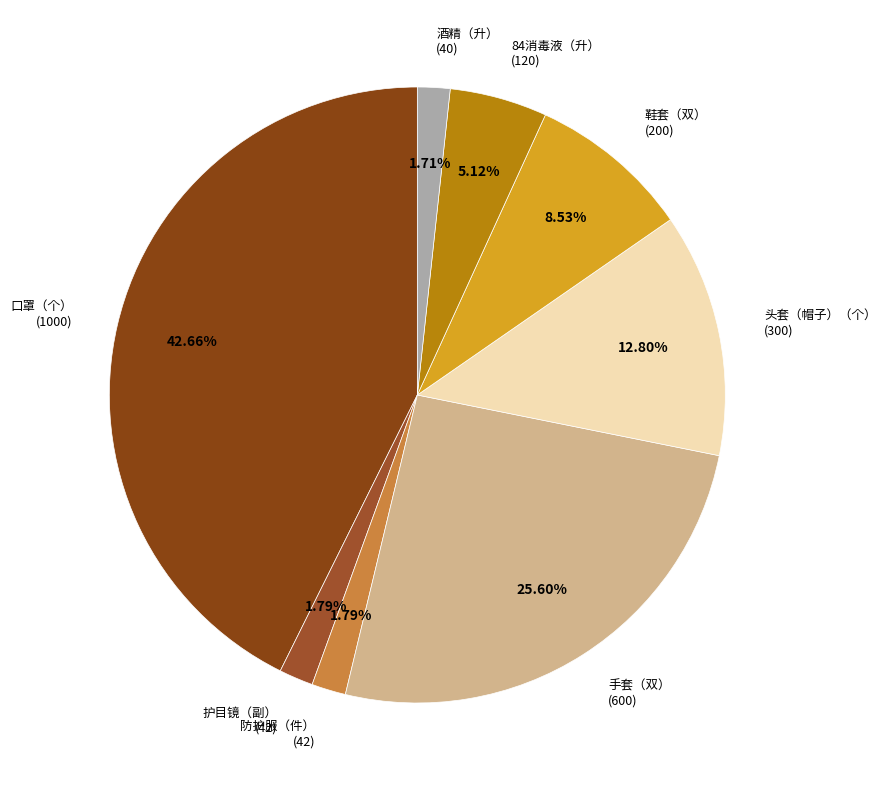

To the nearest percent, what is the average slice percentage?

12%